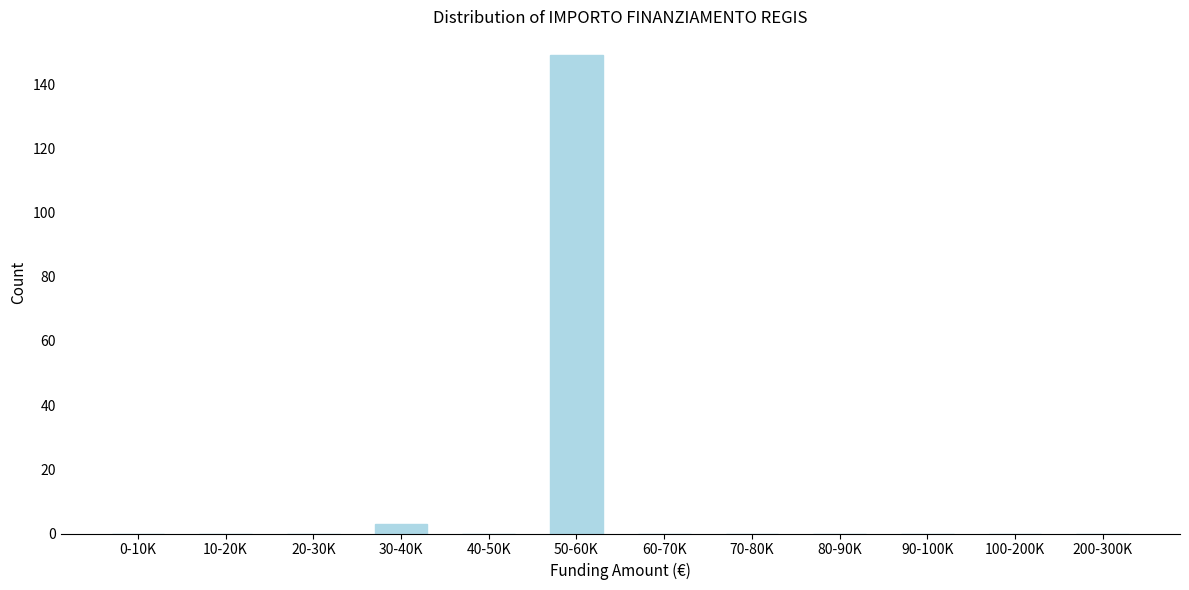

Reading left to right, transcribe all the data shown in this chart.

0-10K=0	10-20K=0	20-30K=0	30-40K=3	40-50K=0	50-60K=149	60-70K=0	70-80K=0	80-90K=0	90-100K=0	100-200K=0	200-300K=0